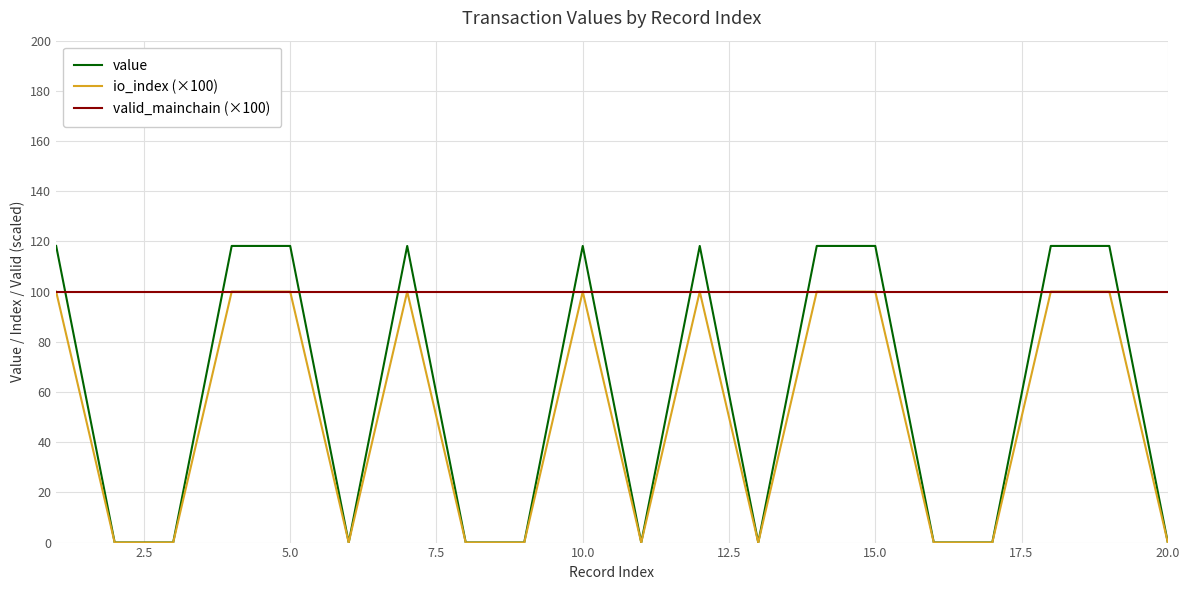

What is the maximum value shown in the chart?

118.2